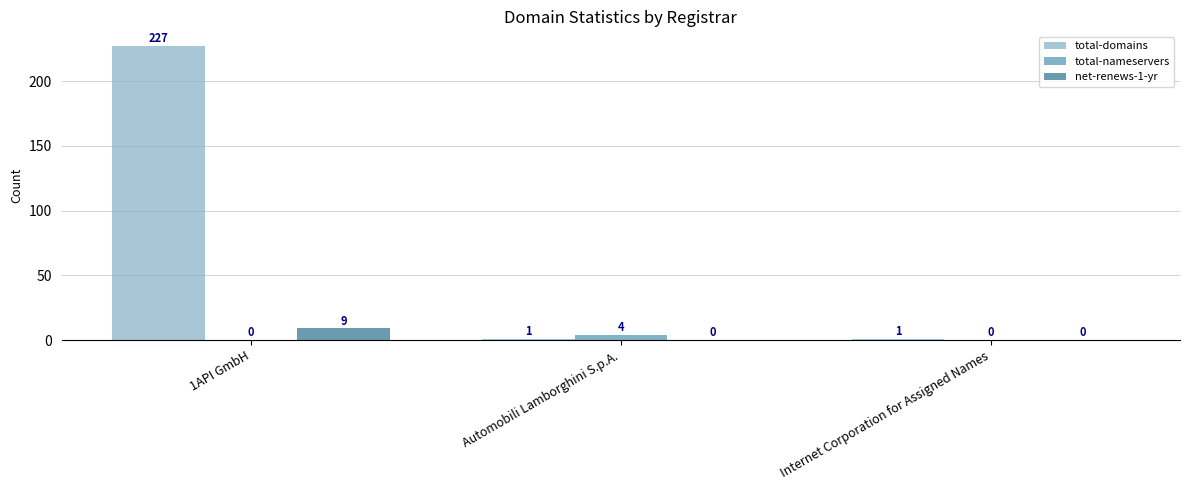

Are the bars grouped side by side (vs. stacked)?

Yes